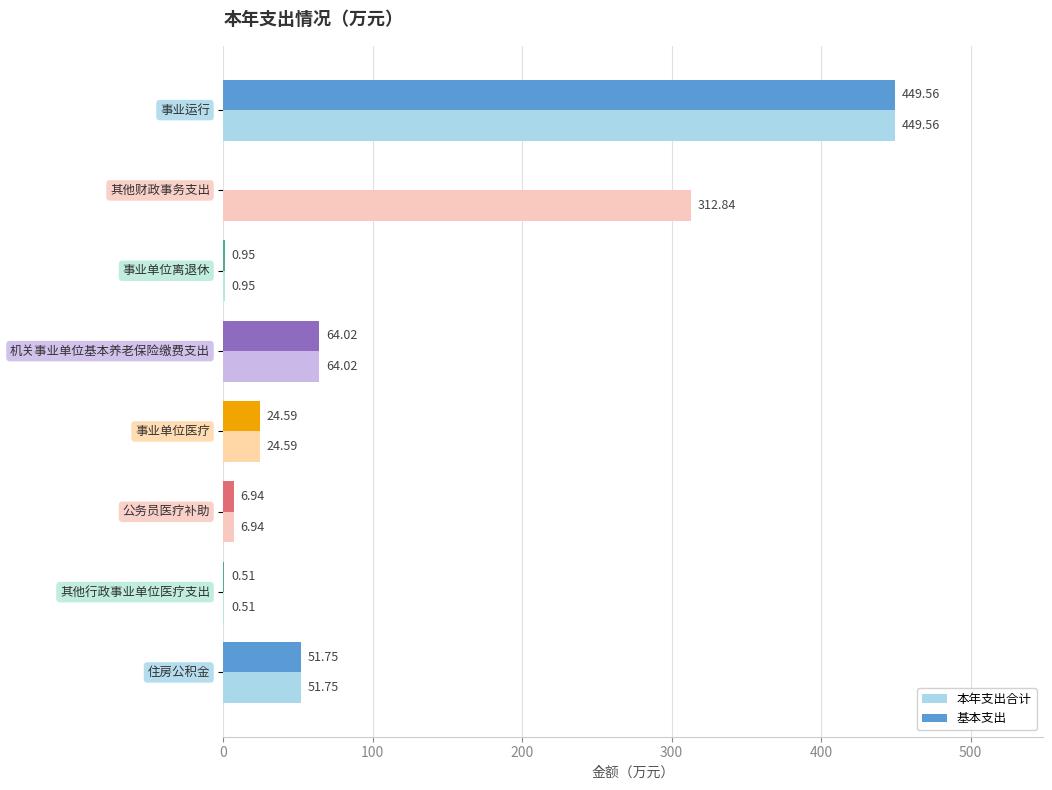

Which series has the largest total across all categories?

本年支出合计